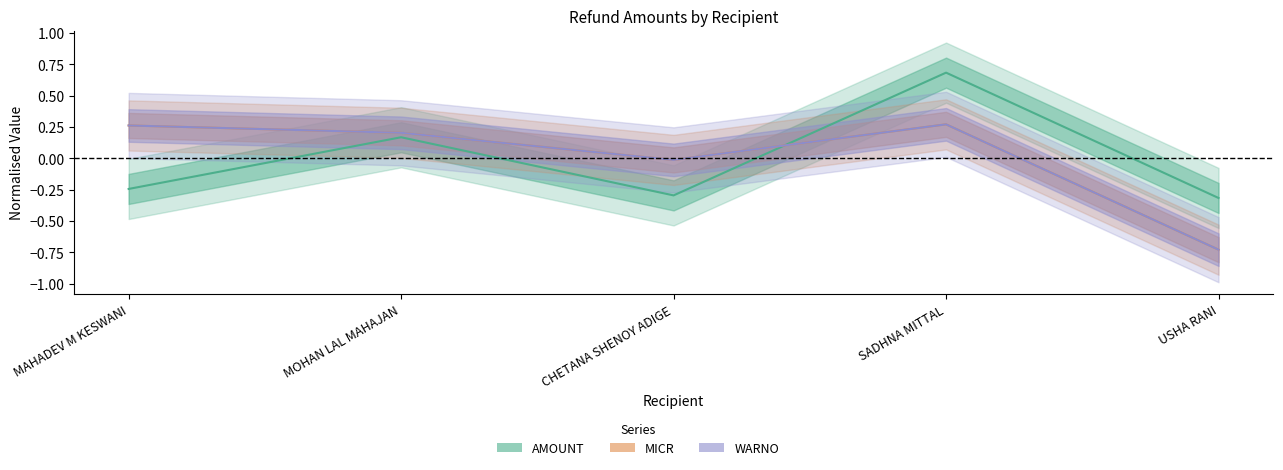

At which label does AMOUNT reach its peak?

SADHNA MITTAL